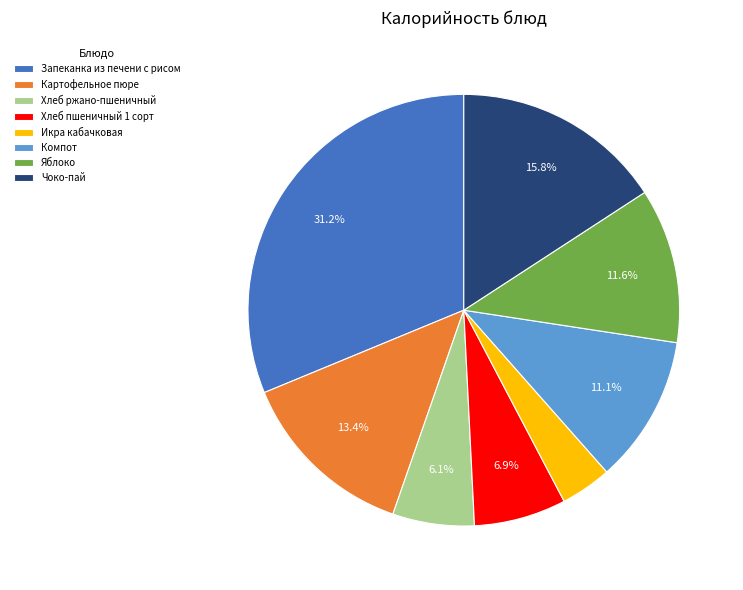

What is the largest slice in the pie chart?

Запеканка из печени с рисом